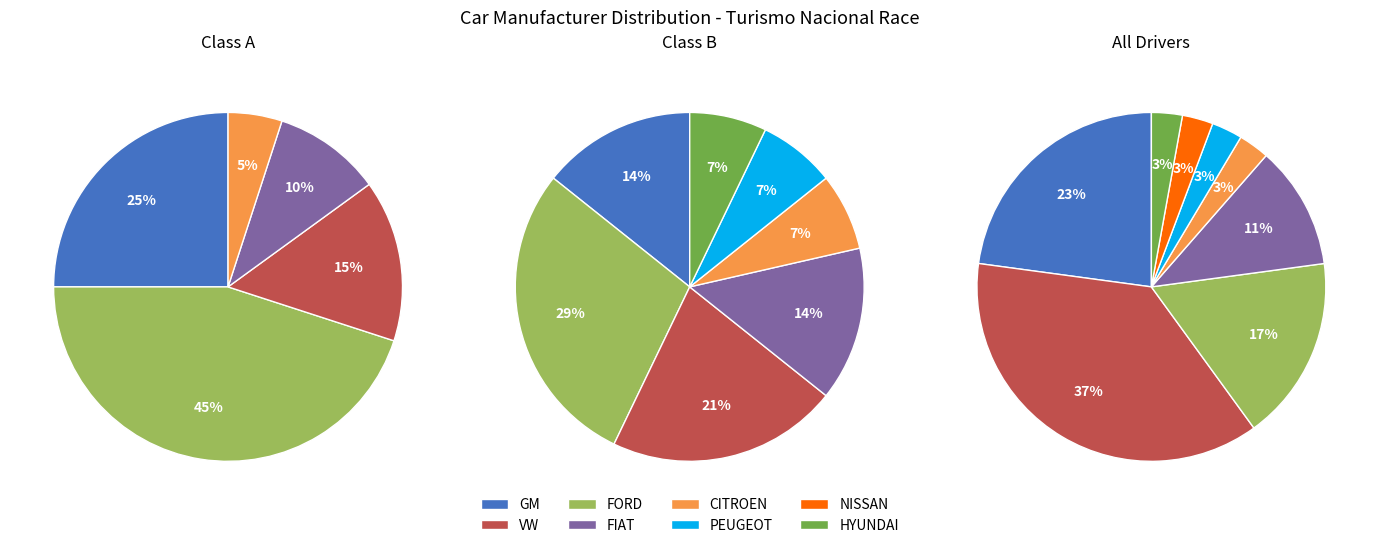

Is it true that CITROEN is 12% of the pie?

False